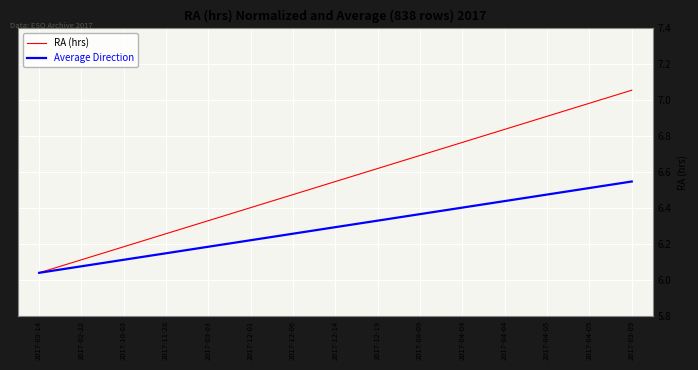

What is the value of the RA (hrs) point at the 13th from the left?

6.9